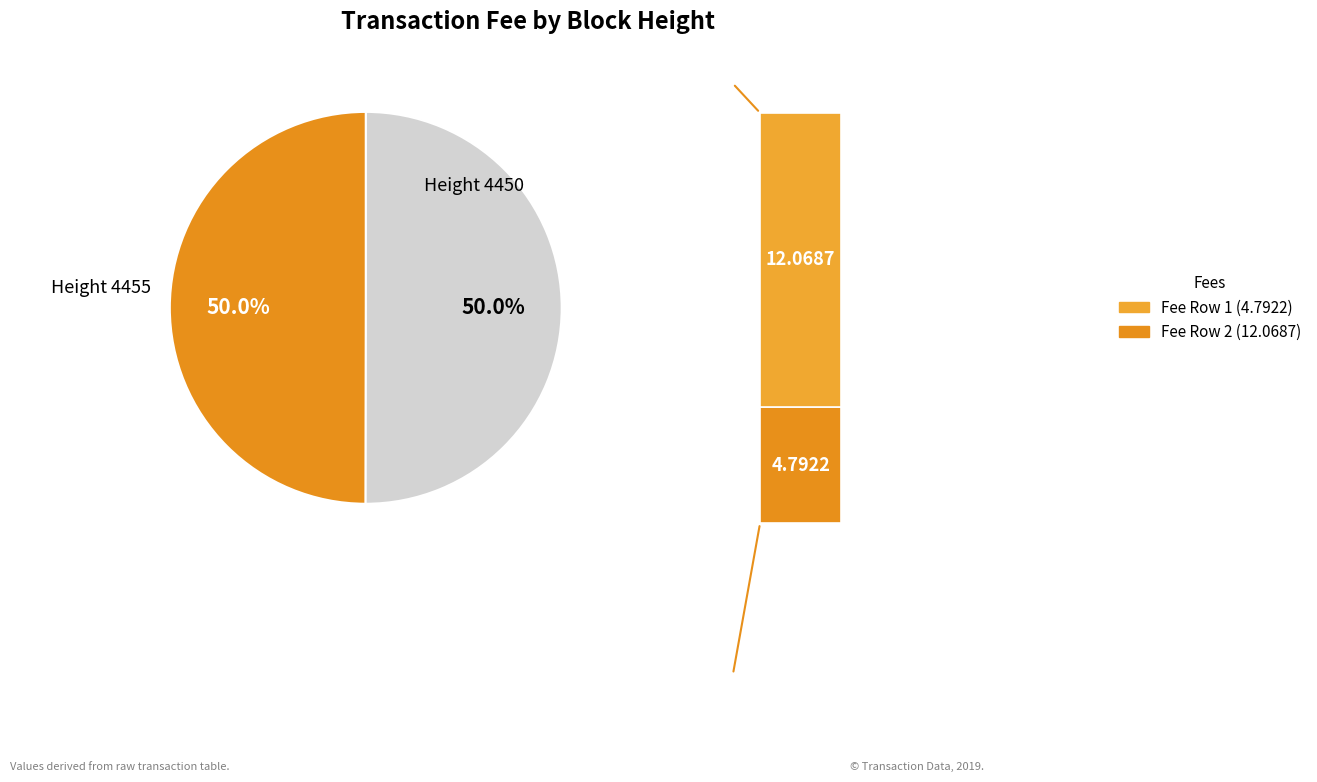

Which category has the biggest portion of the pie?

4455